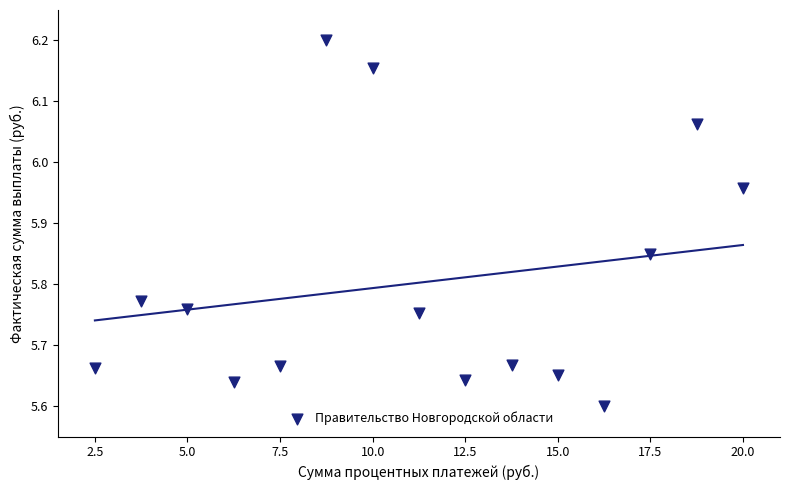

What is the range of X values (max minus min)?

17.5